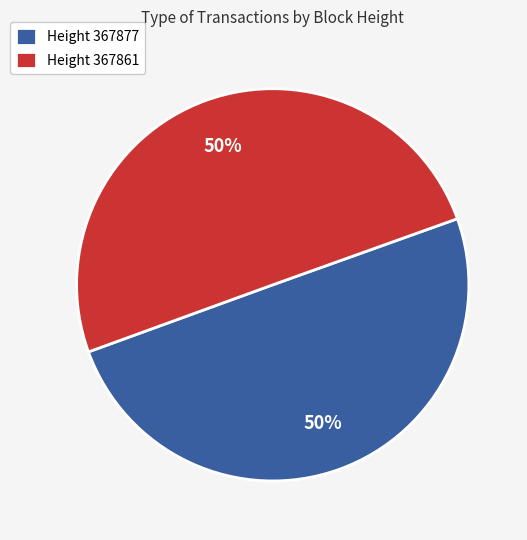

Is the sum of Height 367877 and Height 367861 greater than half?

Yes